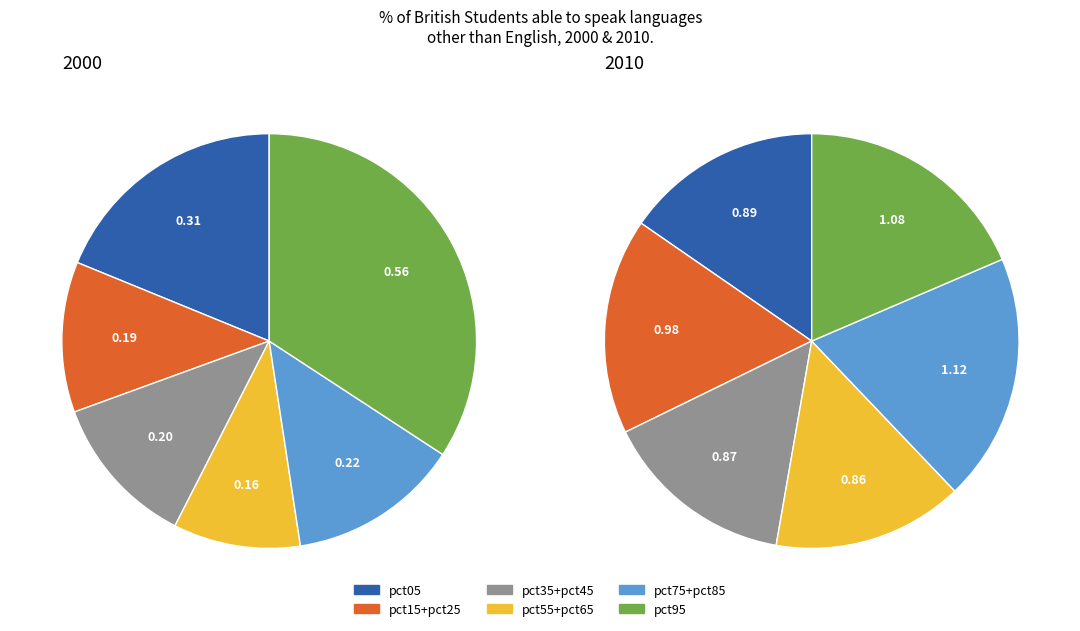

True or false: 8 accounts for 23% of the total.

False